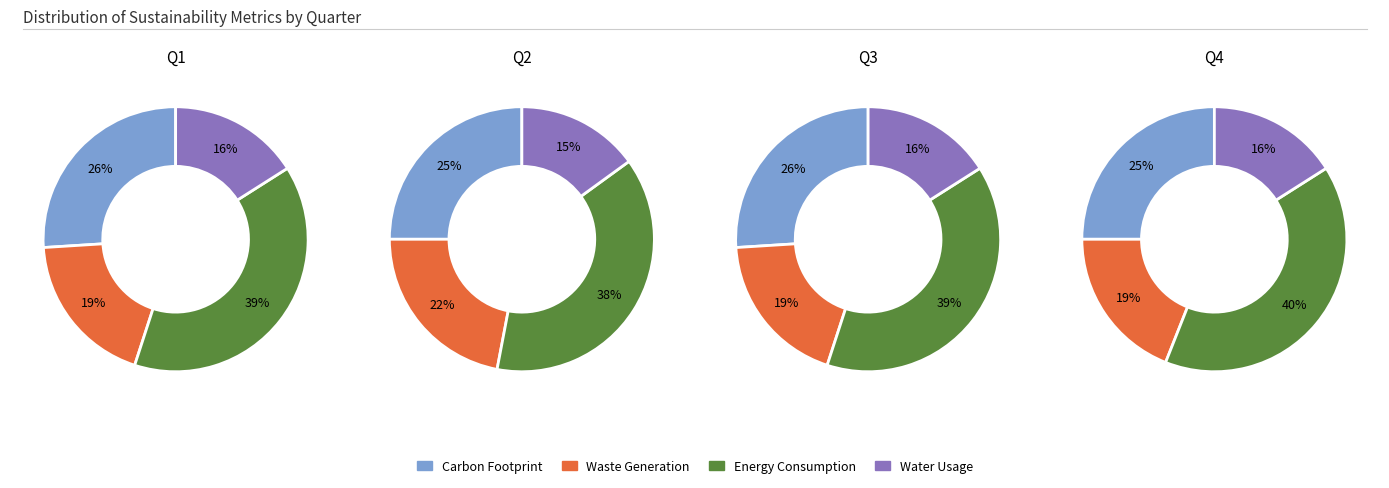

Is Ремонт автомобильных дорог the majority of the pie?

No